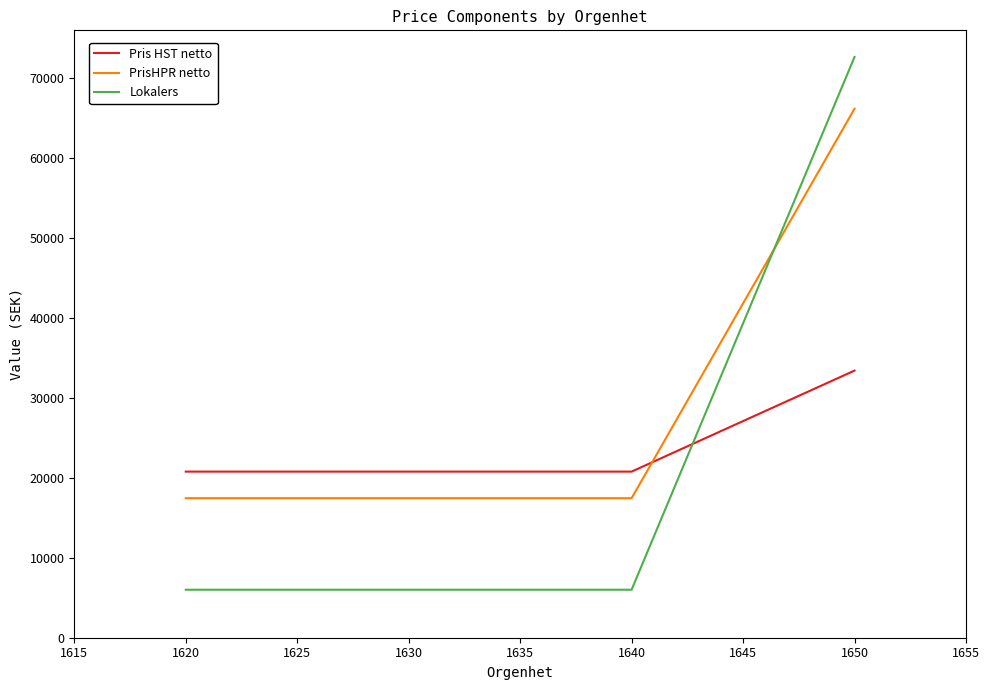

Which series has the largest range (max minus min)?

Lokalers